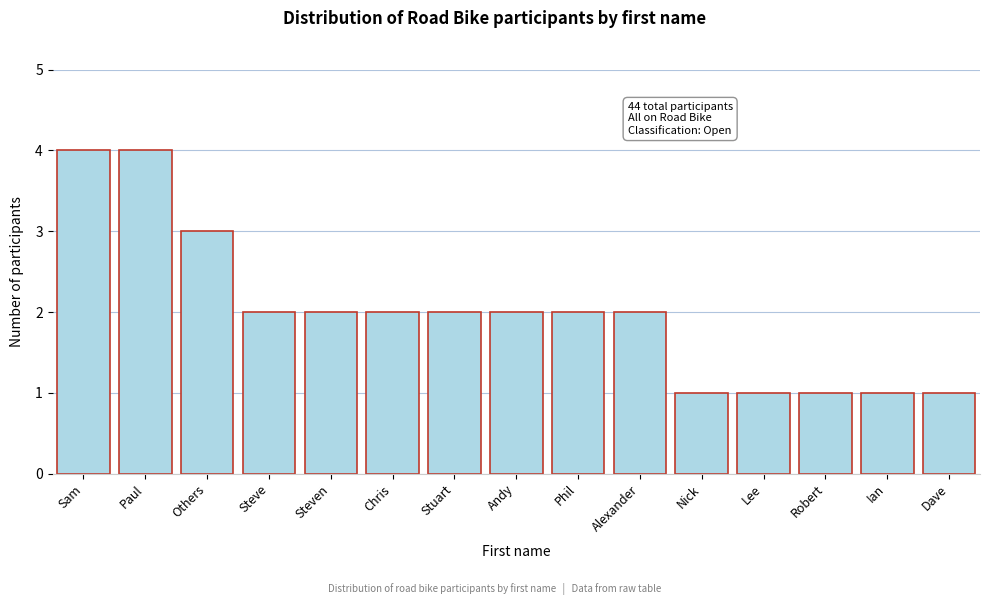

Reading right to left, extract all data points from this chart.

1	1	1	1	1	2	2	2	2	2	2	2	3	4	4